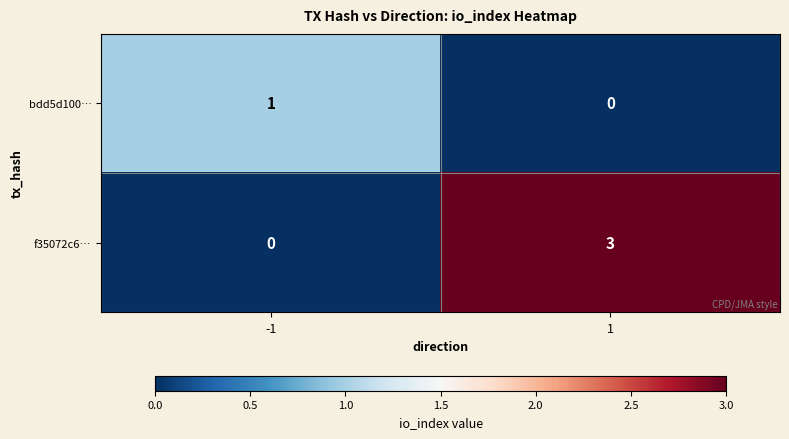

What is the sum of the f35072c6… values at 1 and -1?

3